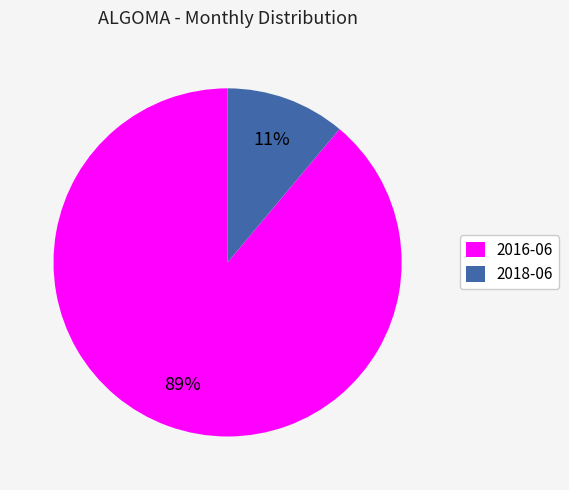

Between 2018-06 and 2016-06, which is larger?

2016-06